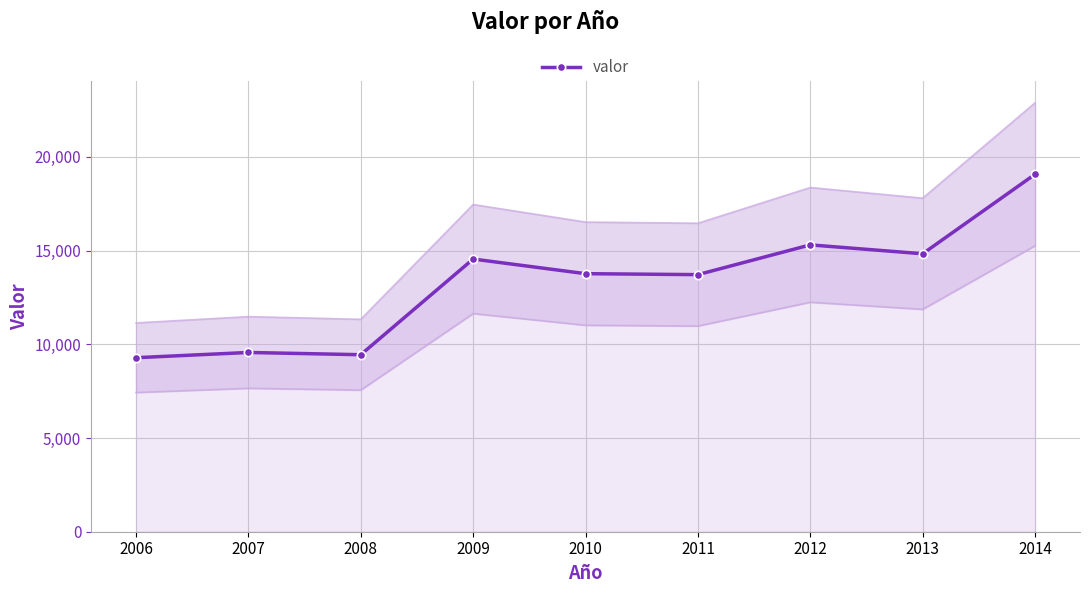

What is the change in value from 2006 to 2013?

+5547